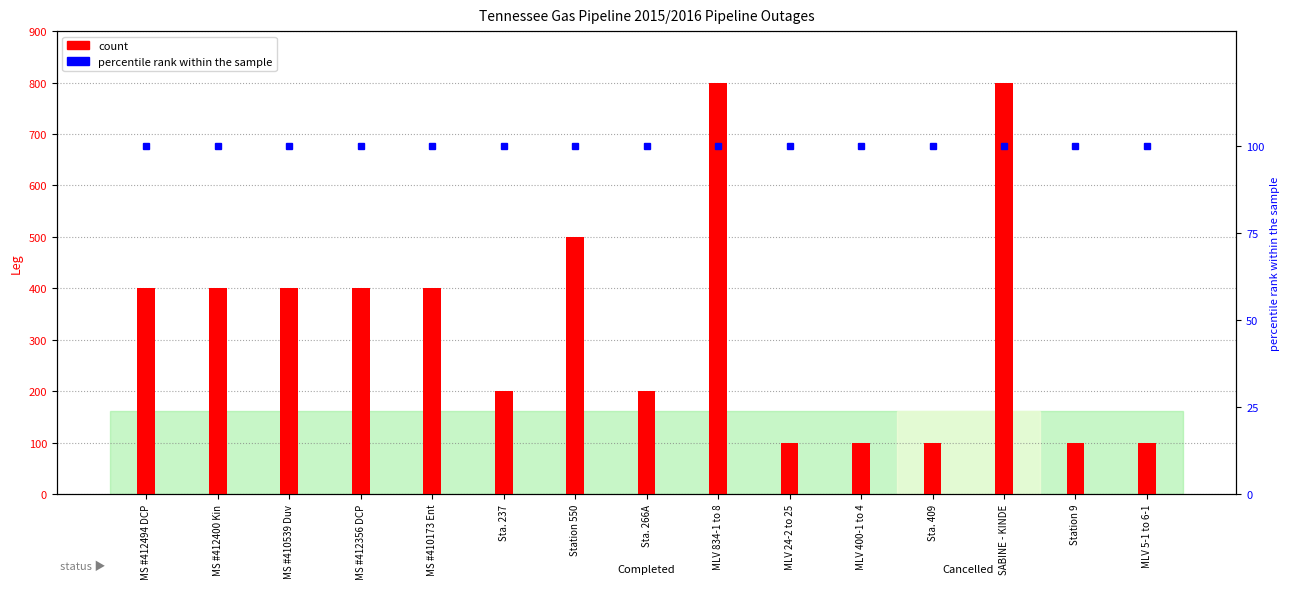

Count the number of categories in the chart.

15